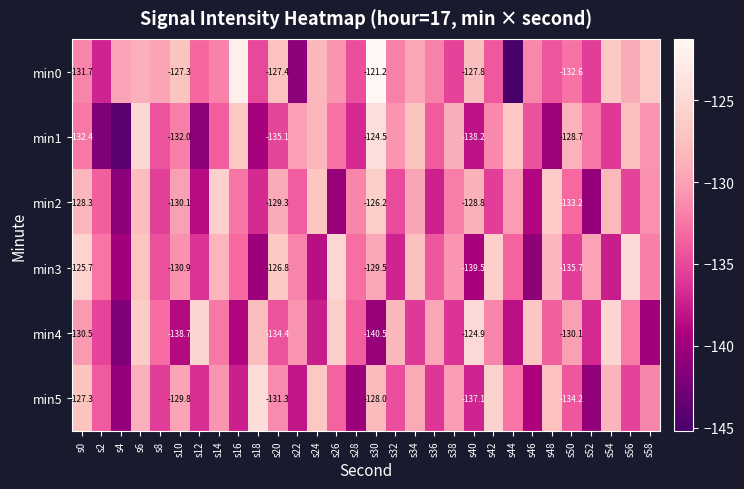

Which category has the lowest value across all series?

s44